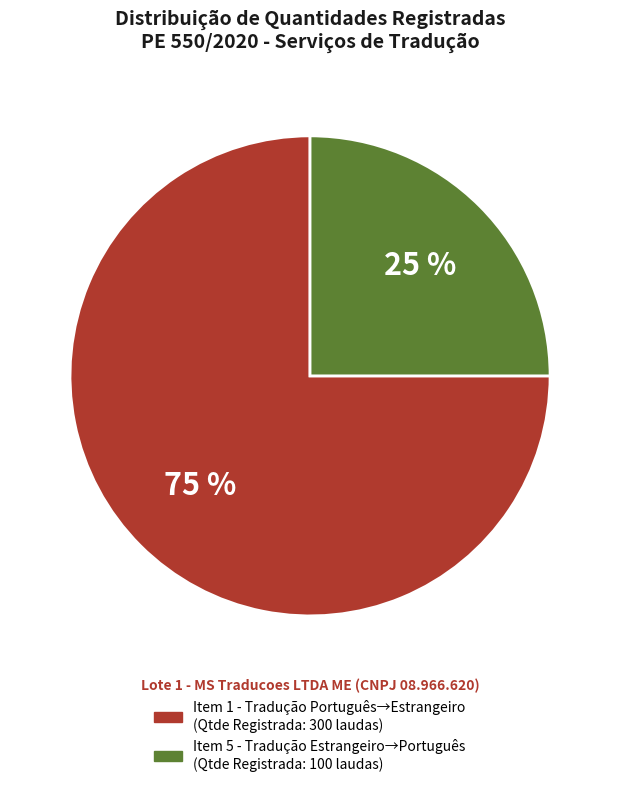

Does any single category account for the majority?

Yes